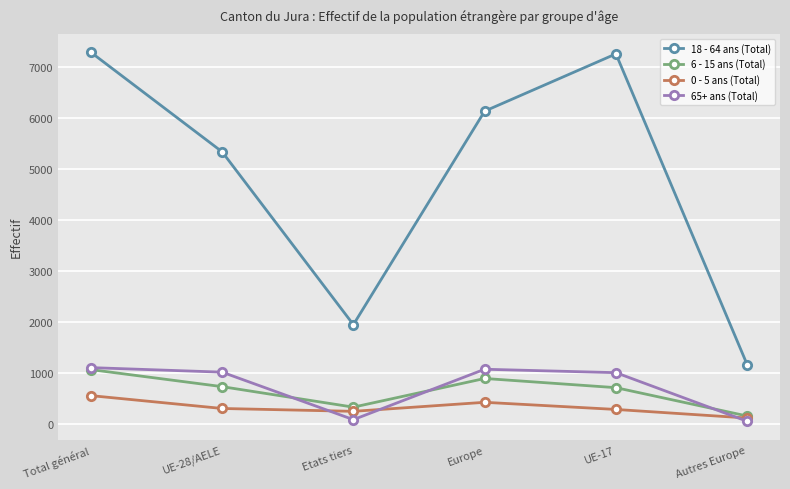

At which category is the sum across all series the highest?

Total général